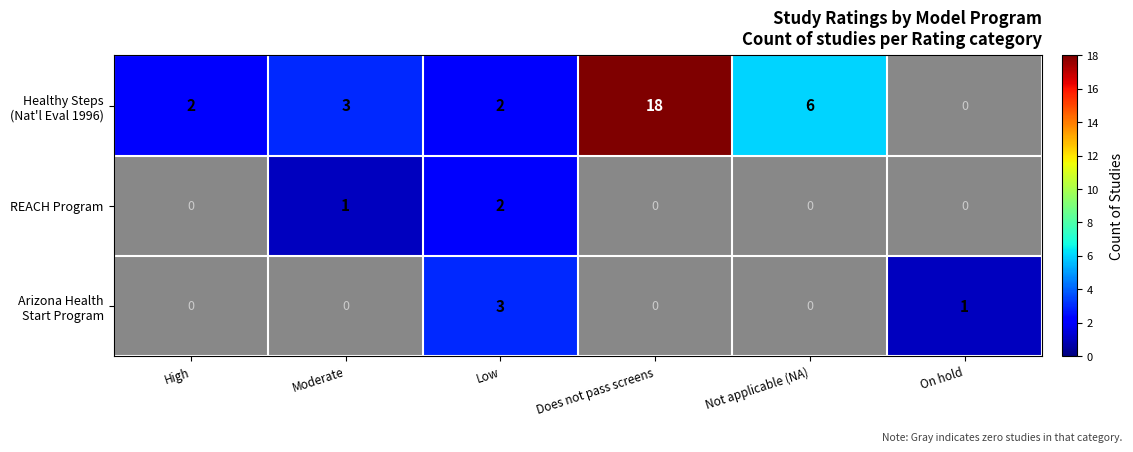

The REACH Program series shows 0 at Moderate. True or false?

False